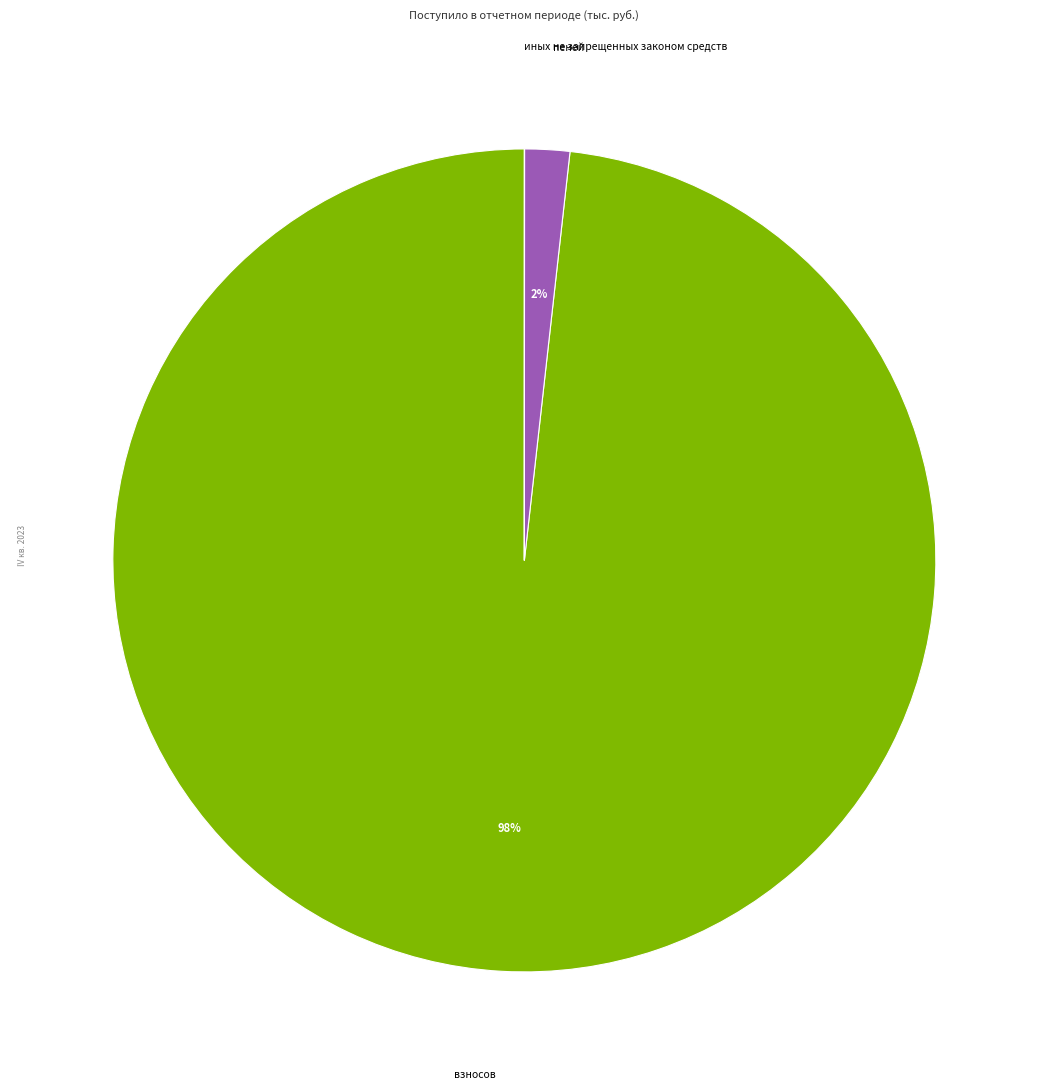

Combined, do взносов and пеней account for over 50%?

Yes